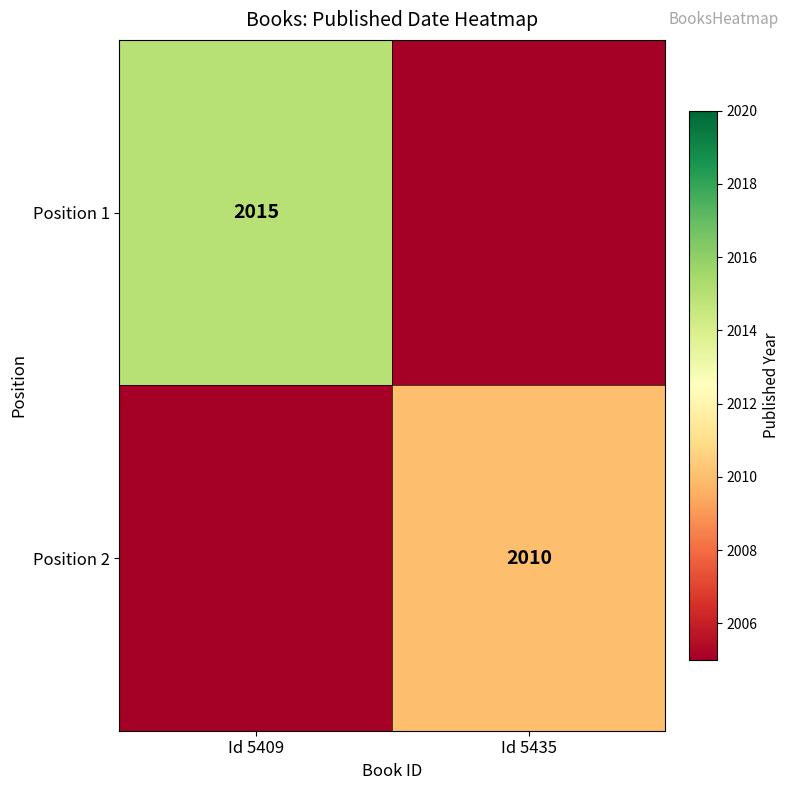

The Position 1 series shows 2015 at Id 5409. True or false?

True